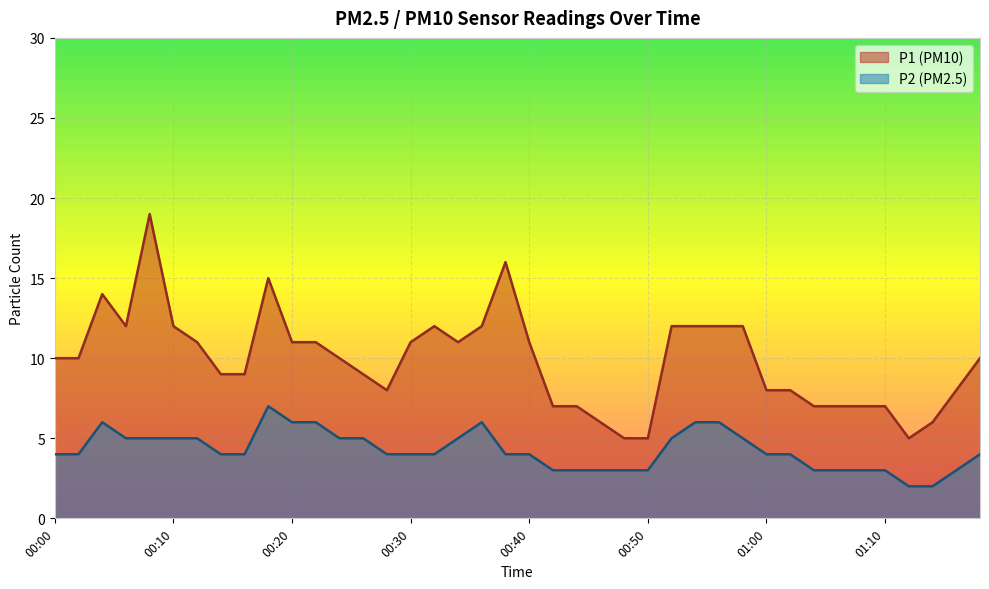

At which category does P2 reach its first local peak?

00:04